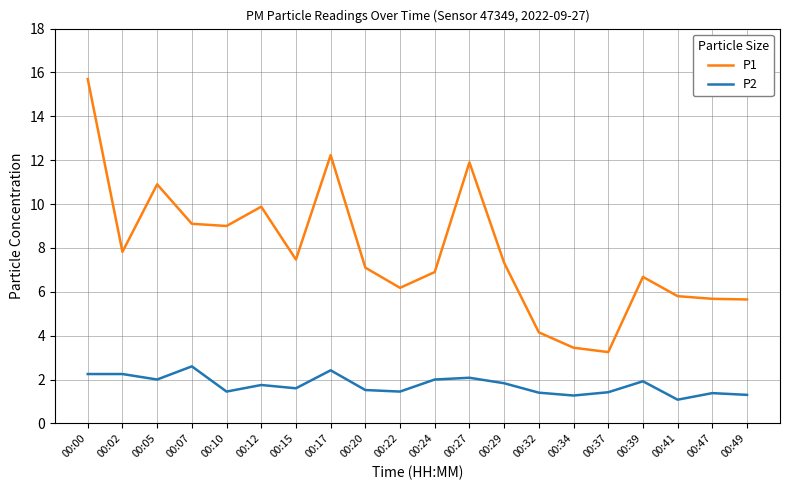

True or false: P2 has more than 0 points higher than both neighbors.

True